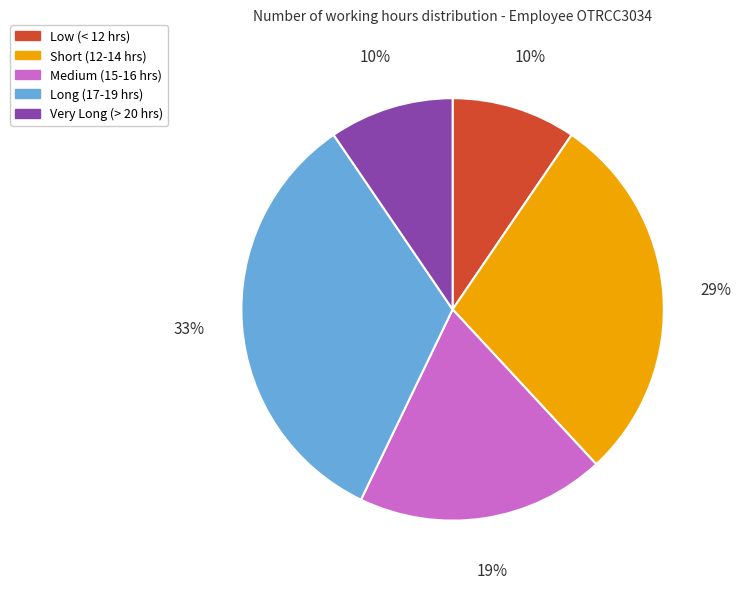

Which category has the biggest portion of the pie?

Long (17-19 hrs)